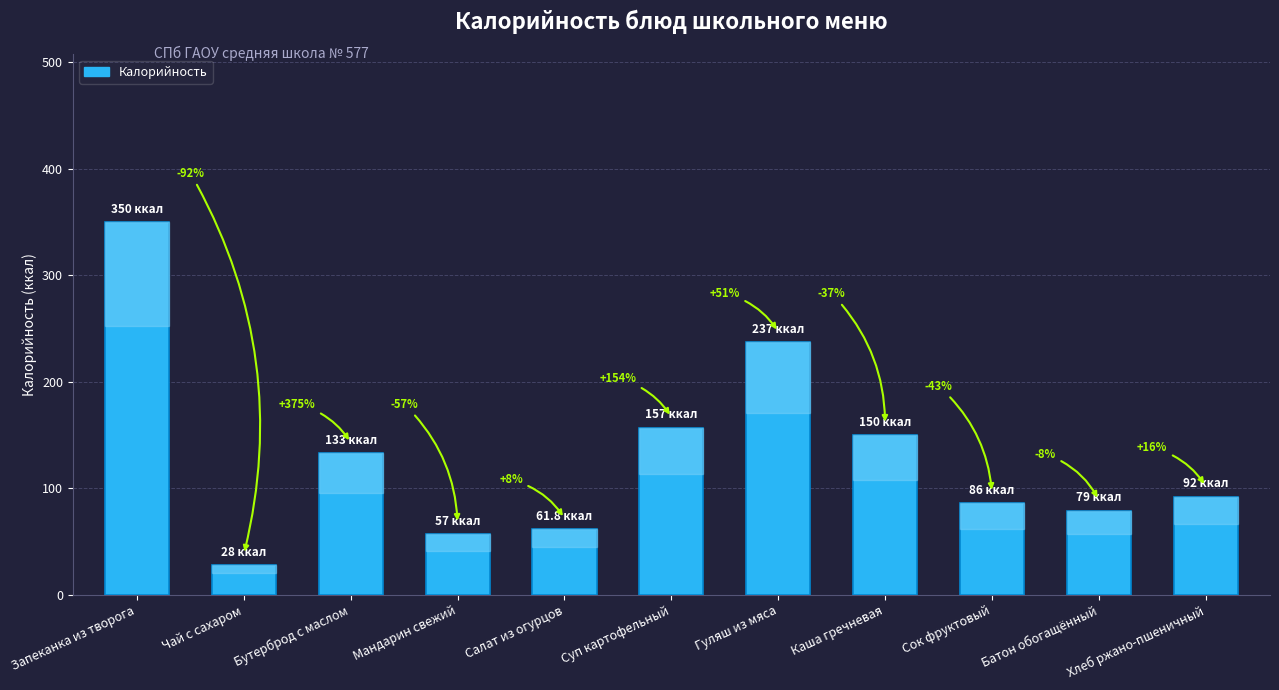

Rank the categories by value from lowest to highest.

Чай с сахаром, Мандарин свежий, Салат из огурцов, Батон обогащённый, Сок фруктовый, Хлеб ржано-пшеничный, Бутерброд с маслом, Каша гречневая, Суп картофельный, Гуляш из мяса, Запеканка из творога